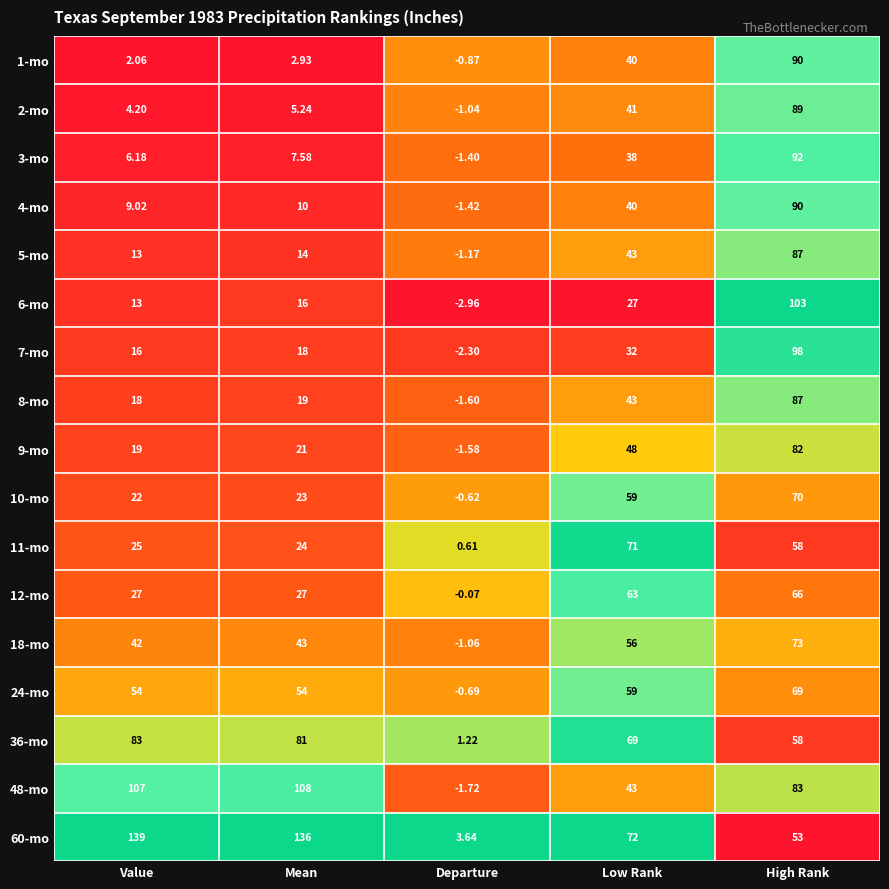

What is the spread (max minus min) of values at Departure?

6.6